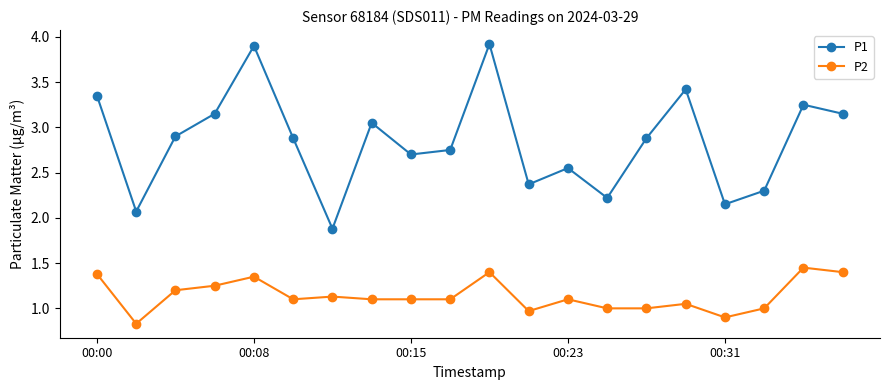

True or false: P2 has more than 1 interior local peaks.

True